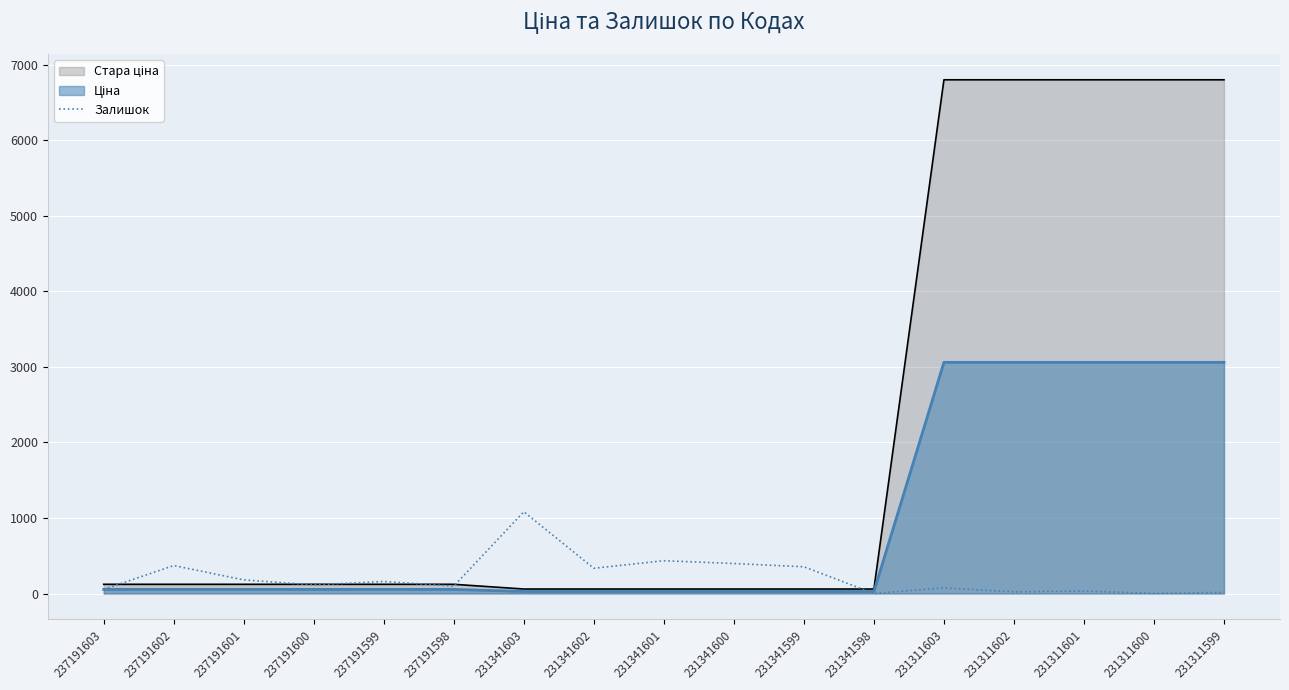

What is the ratio of the value at 237191600 to the value at 231341601?

0.3